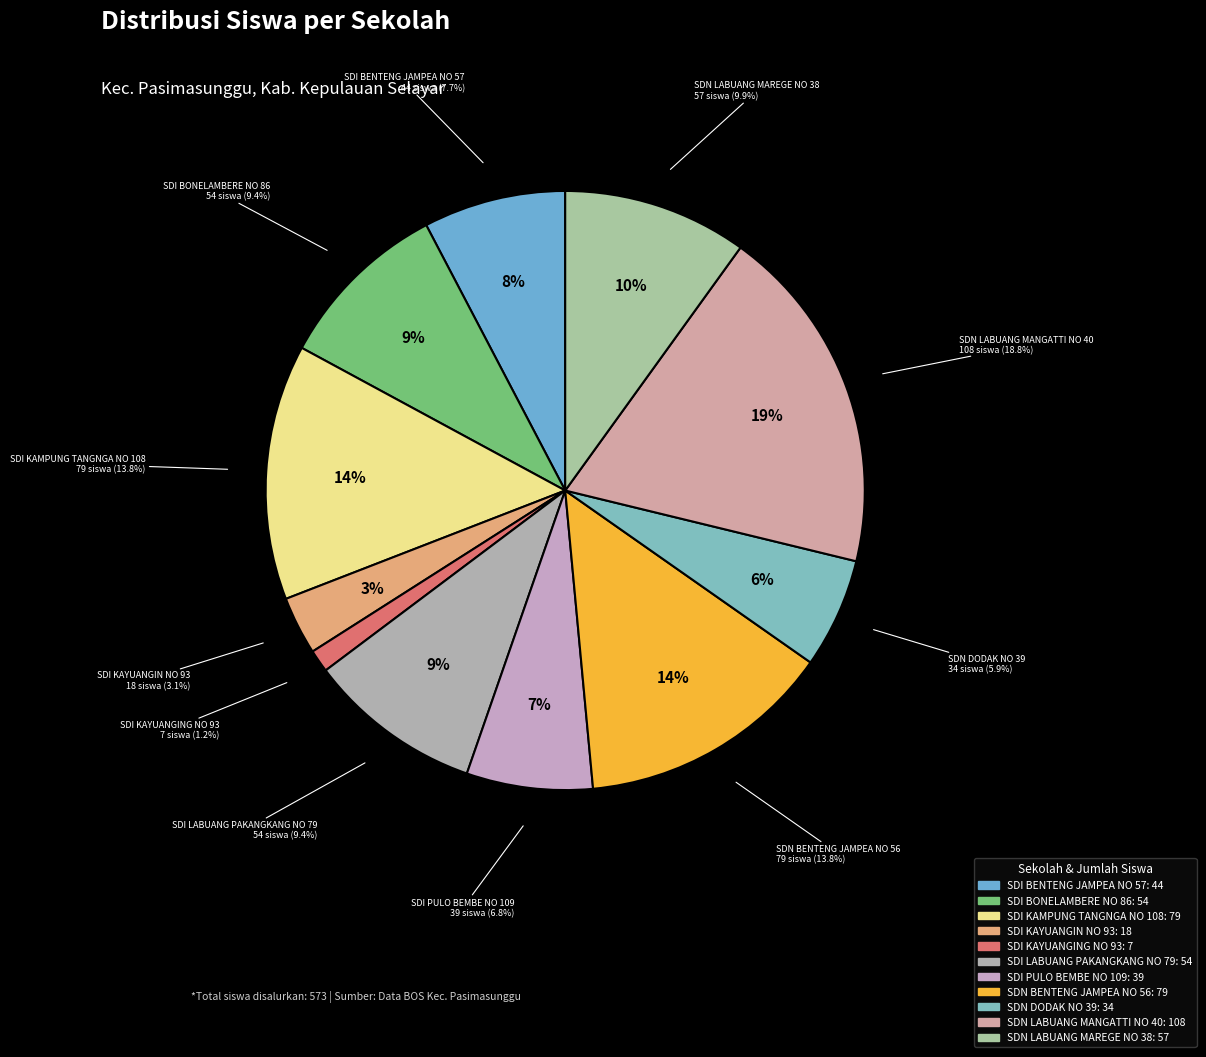

To the nearest percent, what portion does UPT SDI KAYUANGING NO 93 represent?

1%